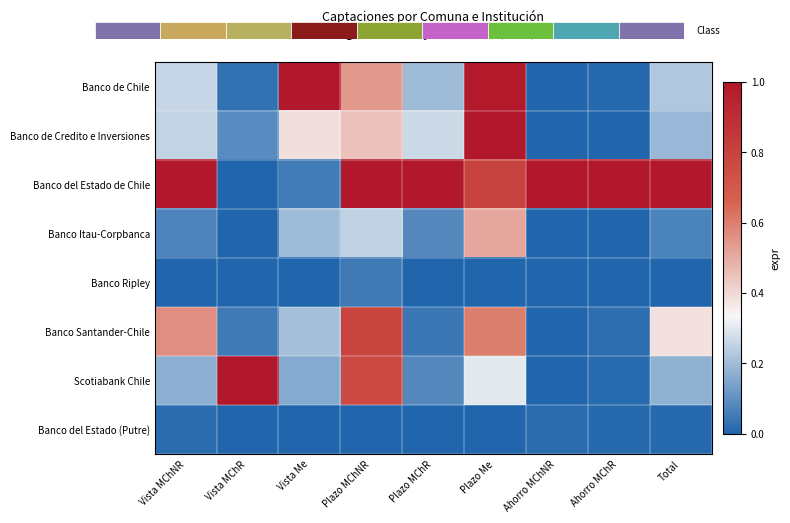

Which series has the largest total across all categories?

Banco del Estado de Chile